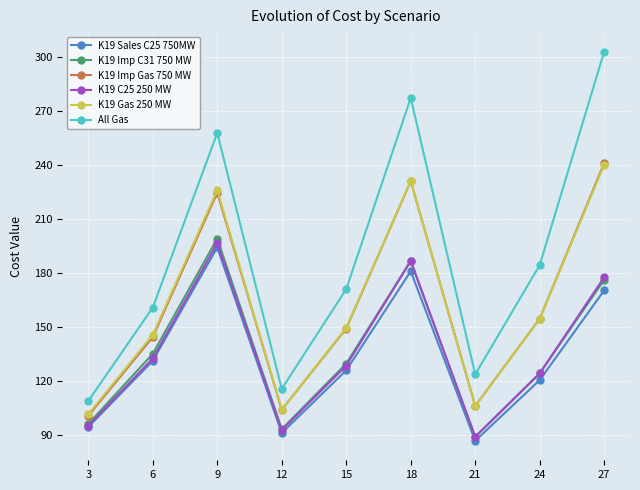

At which category does K19 Gas 250 MW reach its first local peak?

9